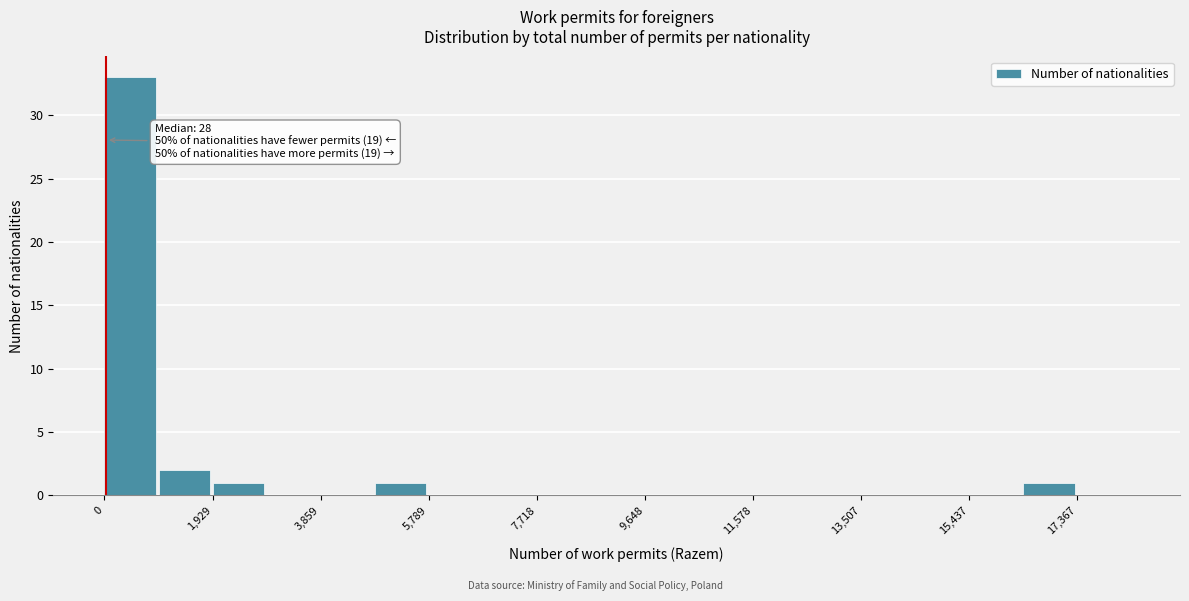

Which range on the x-axis has the tallest bar?

0 to 1000